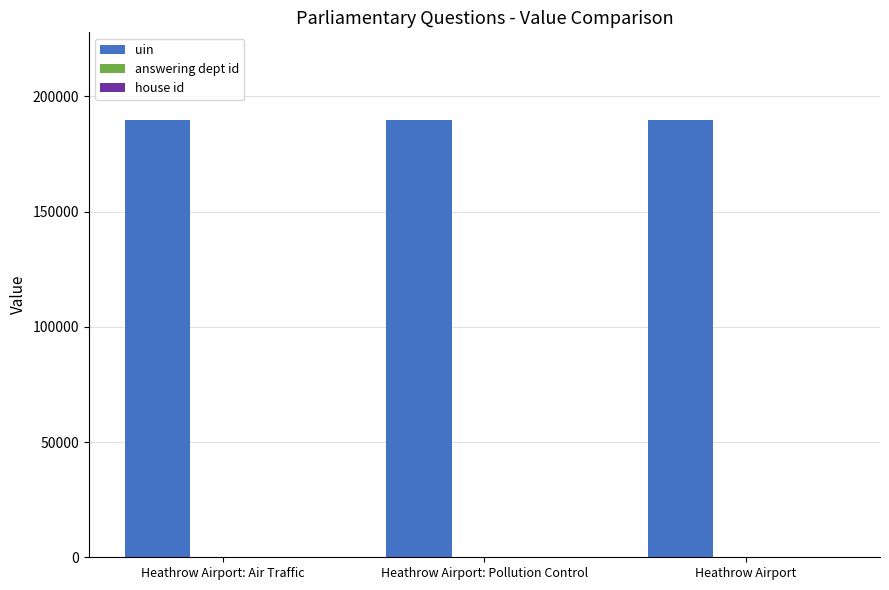

How many groups of bars are there?

3